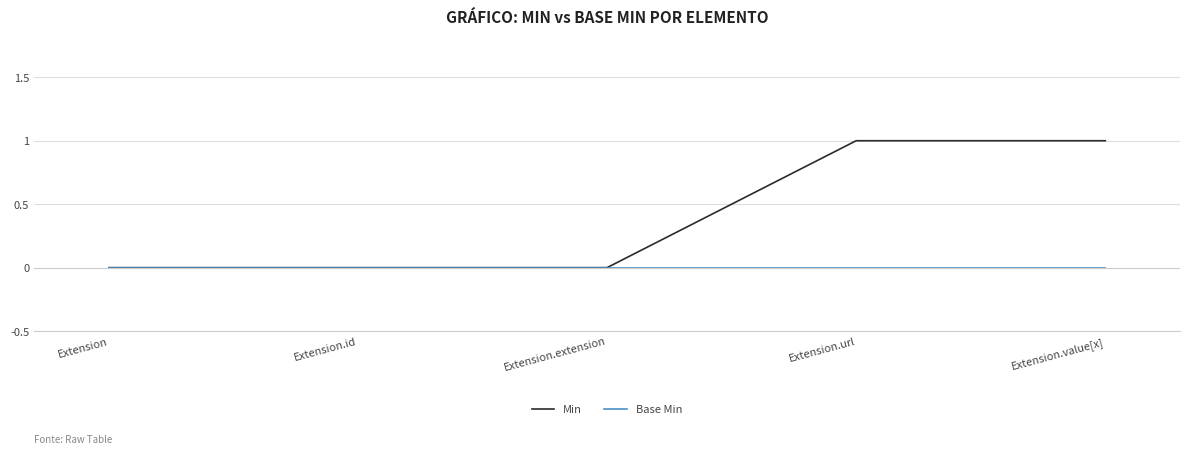

Reading left to right, list all the values displayed in this chart.

Min: Extension=0	Extension.id=0	Extension.extension=0	Extension.url=1	Extension.value[x]=1
Base Min: Extension=0	Extension.id=0	Extension.extension=0	Extension.url=0	Extension.value[x]=0